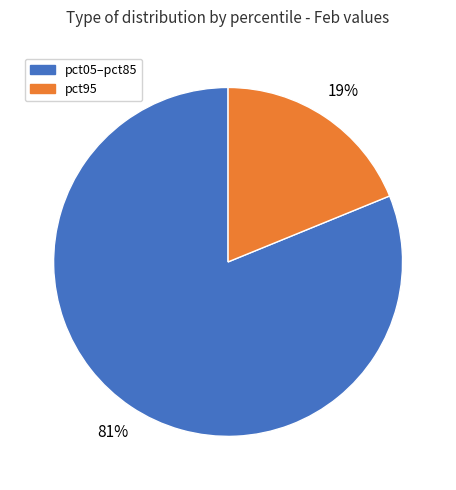

Is there a majority slice in this chart?

Yes